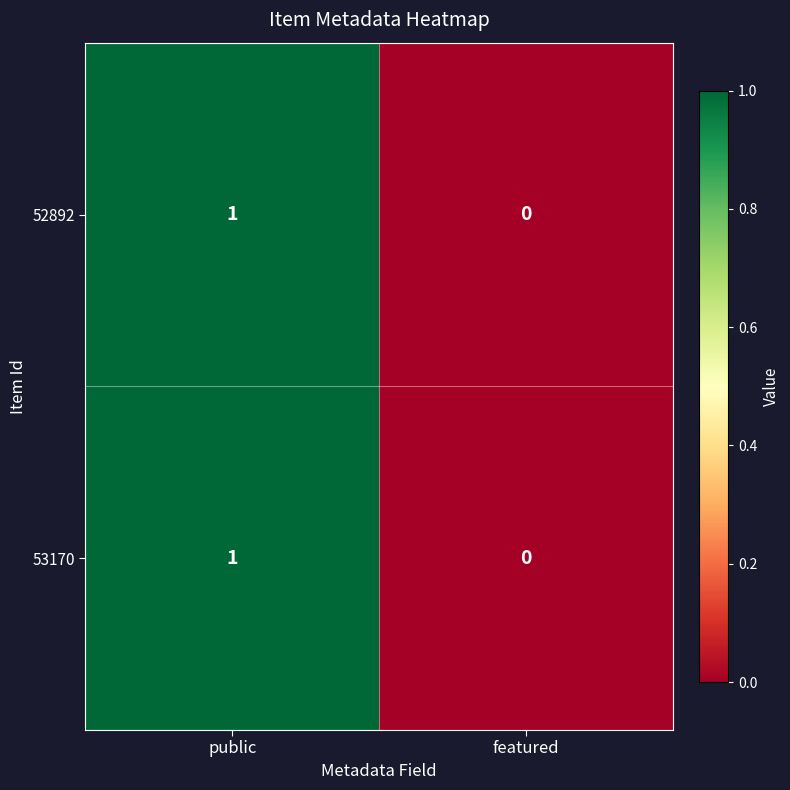

At which label is 52892 closest to 0?

featured